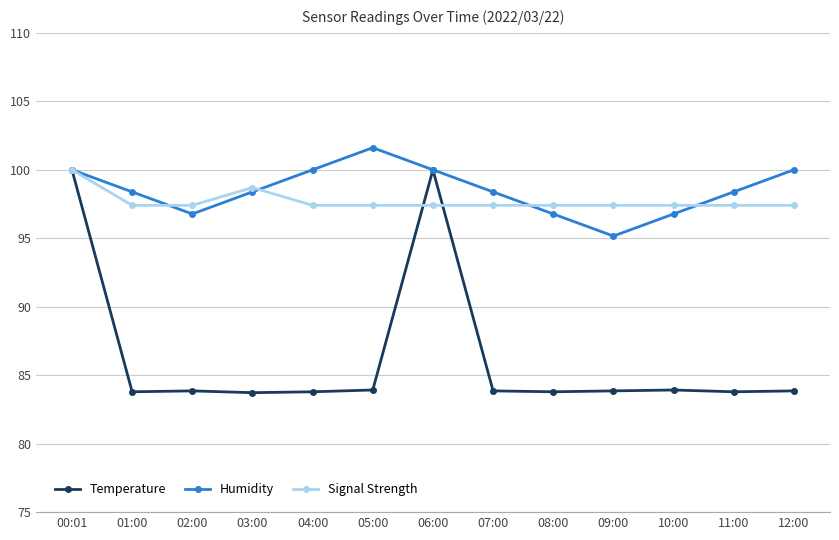

At how many categories does at least one series exceed 93?

13